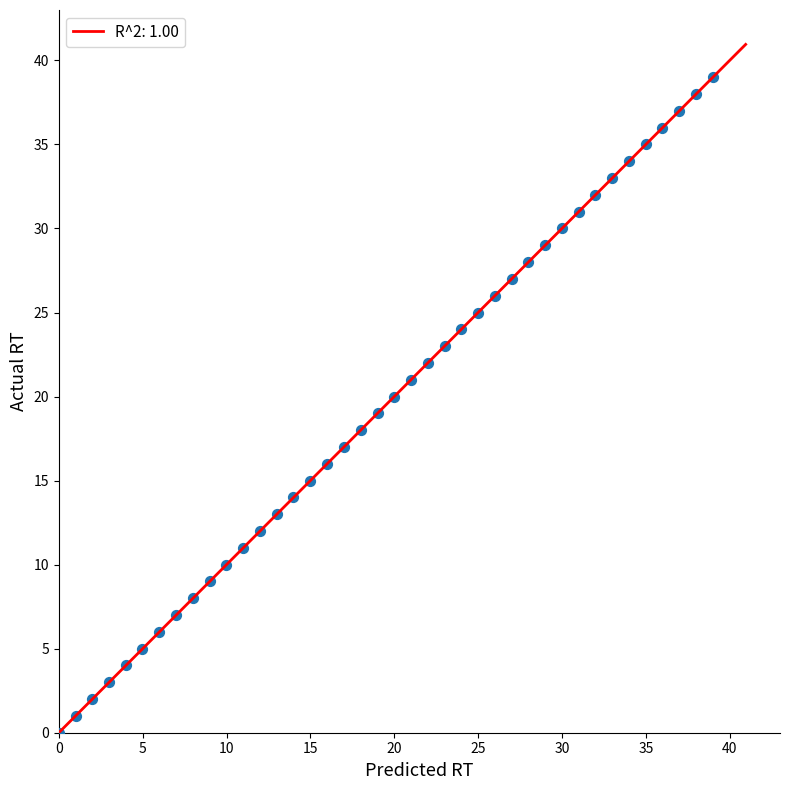

What is the range of Y values (max minus min)?

39